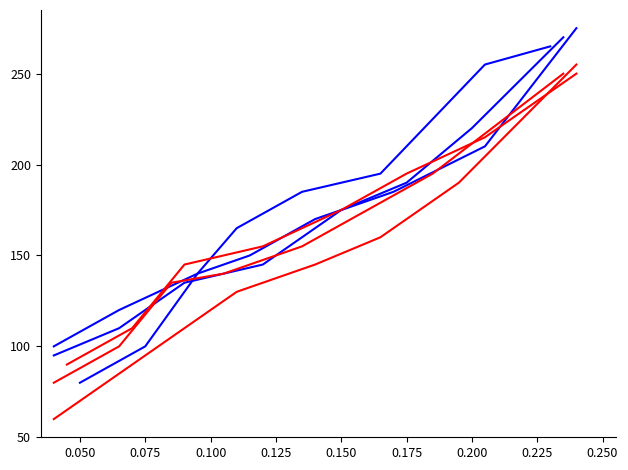

At which label does Grade A (i7) reach its peak?

0.200